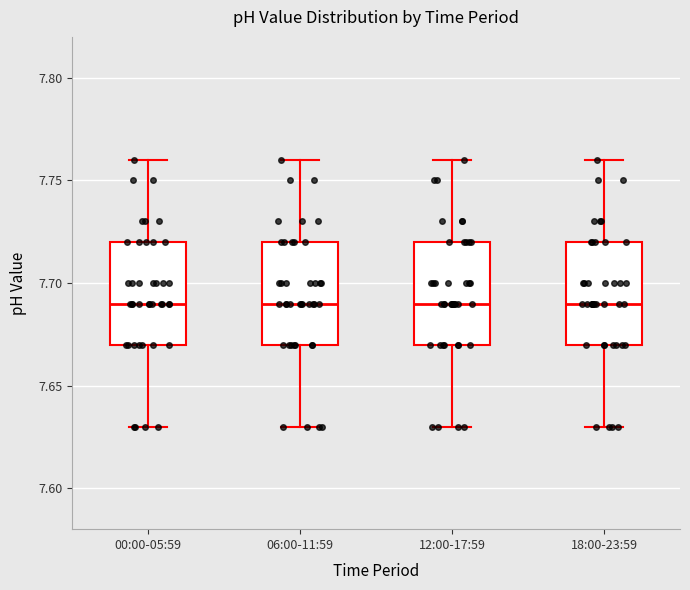

Where does the median line of the box for 06:00-11:59 sit on the y-axis? The values are not printed on the chart, so give them approximately, as read against the axis.

7.69